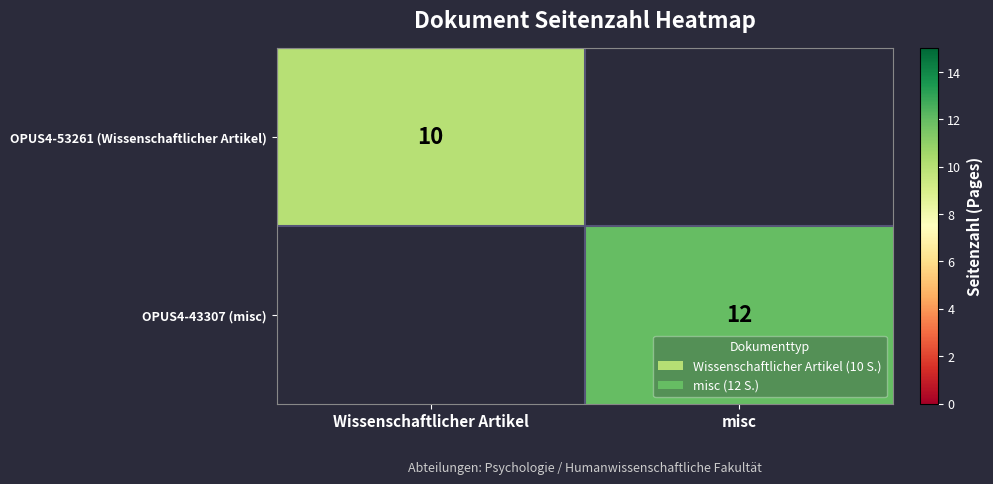

The OPUS4-43307 (misc) series shows 12 at misc. True or false?

True